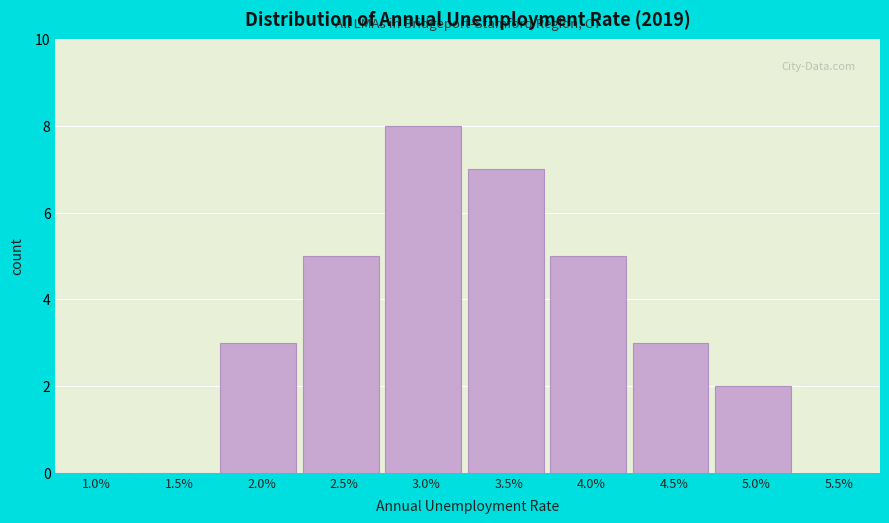

Reading right to left, transcribe all the data shown in this chart.

5.5%=0	5.0%=2	4.5%=3	4.0%=5	3.5%=7	3.0%=8	2.5%=5	2.0%=3	1.5%=0	1.0%=0